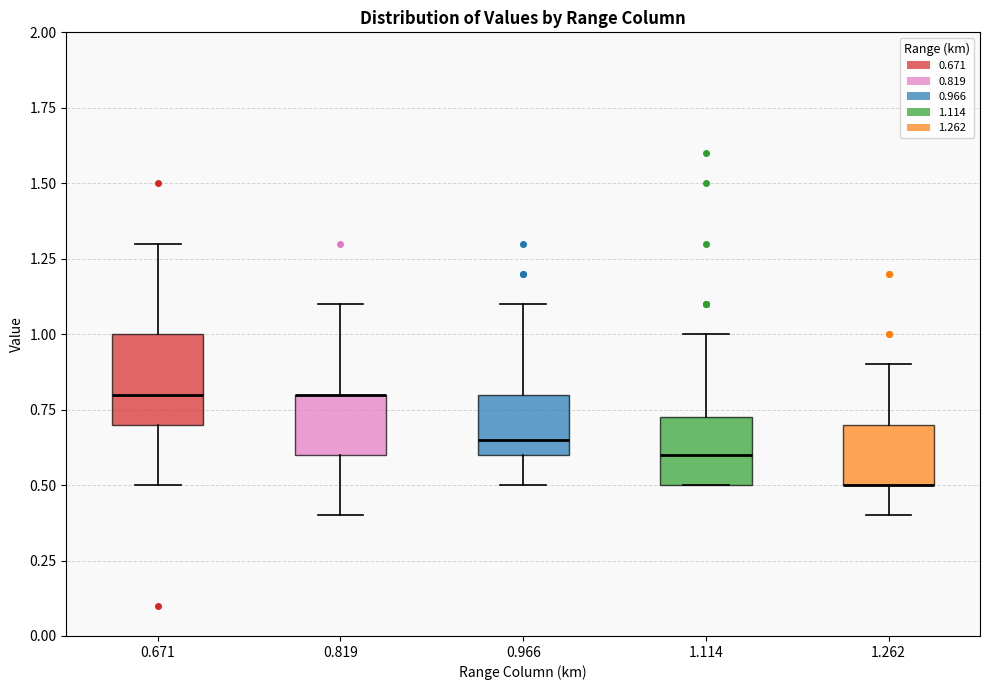

Comparing the boxes themselves (not the whiskers), which one is the tallest?

0.671